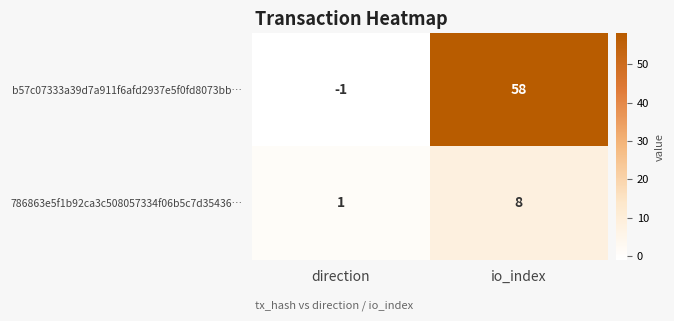

At which label is b57c07333a39d7a911f6afd2937e5f0fd8073bb… closest to 28?

direction